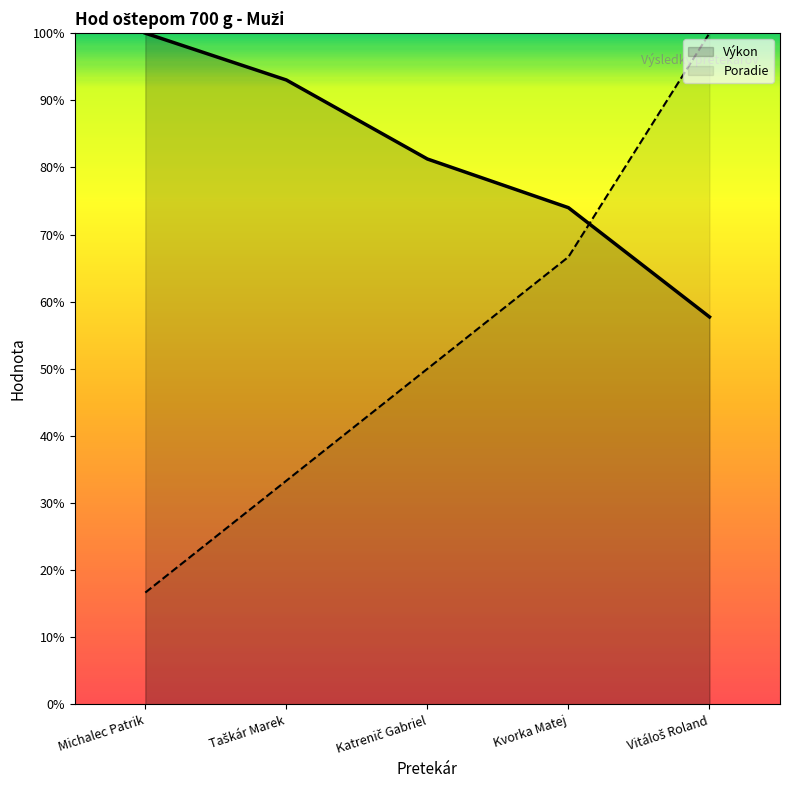

Which series changed the most between Katrenič Gabriel and Kvorka Matej?

Poradie